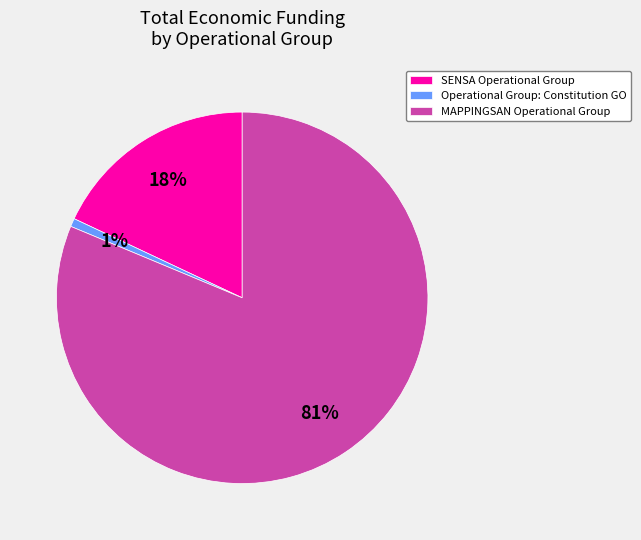

What is the smallest slice in the pie chart?

Operational Group: Constitution GO